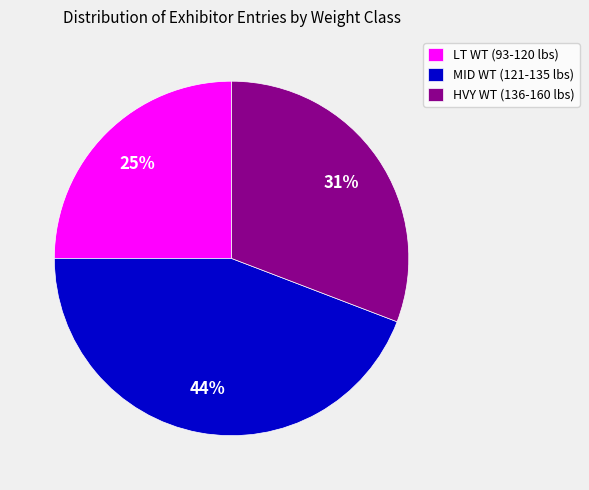

To the nearest percent, what is the average slice percentage?

33%